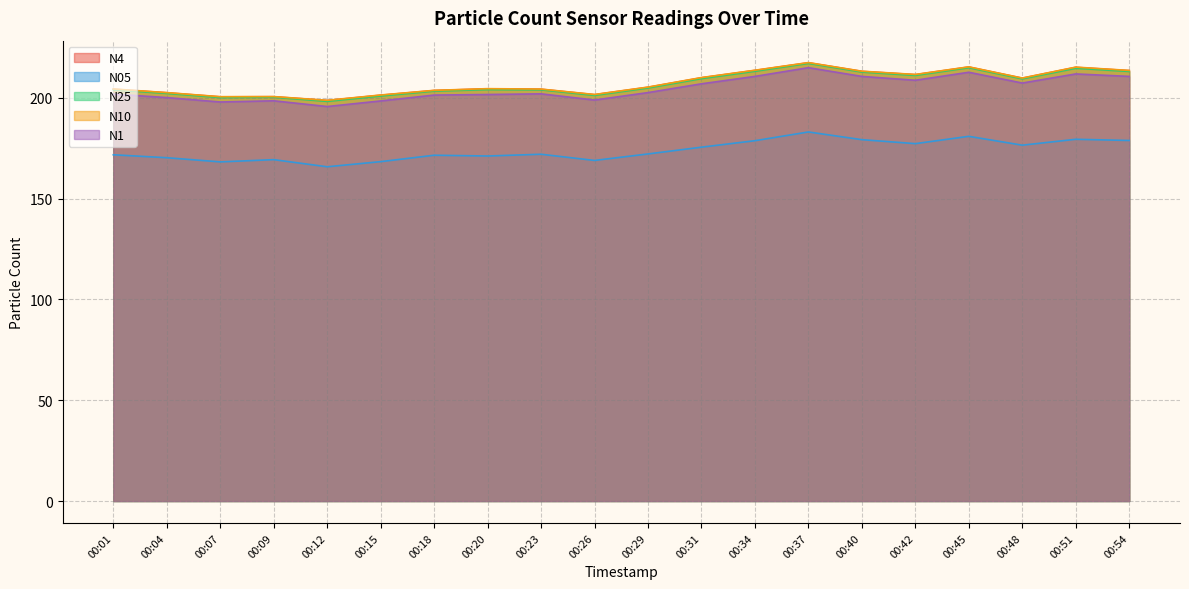

List the series in order of their peak value, highest first.

N10, N4, N25, N1, N05